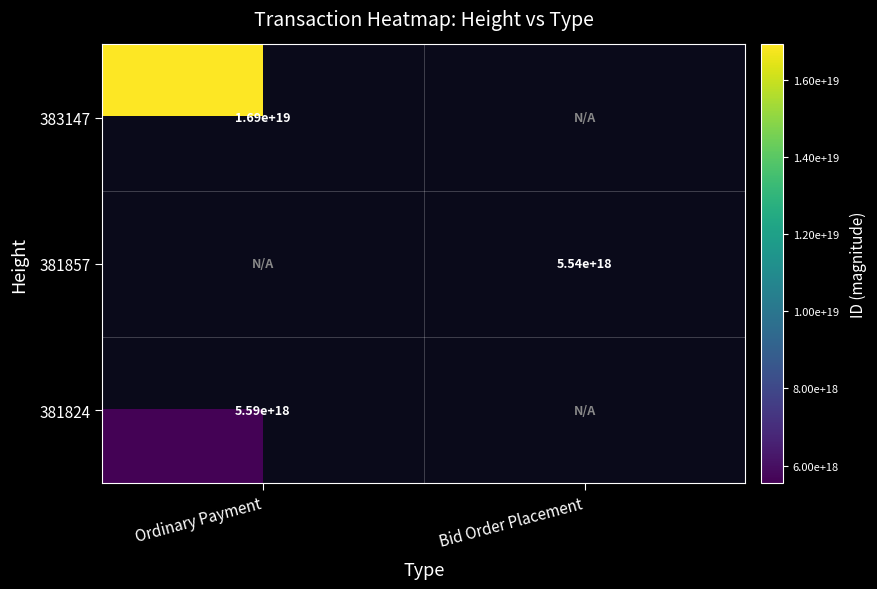

What is the difference between the highest and lowest values at Ordinary Payment?

11332998424424738816.0